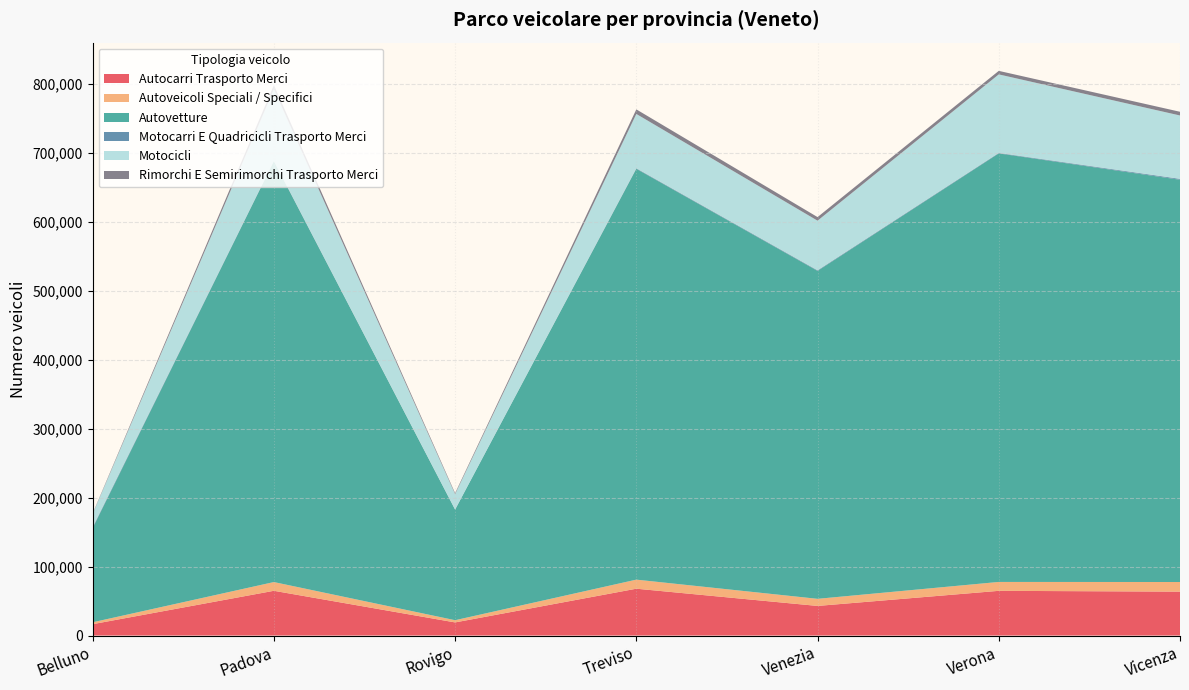

Reading left to right, transcribe all the data shown in this chart.

Autocarri Trasporto Merci: Belluno=16488	Padova=64922	Rovigo=19026	Treviso=67958	Venezia=42955	Verona=64862	Vicenza=63703
Autoveicoli Speciali / Specifici: Belluno=2742	Padova=12665	Rovigo=3217	Treviso=13148	Venezia=10306	Verona=12913	Vicenza=13967
Autovetture: Belluno=136522	Padova=610692	Rovigo=160456	Treviso=596152	Venezia=475869	Verona=621825	Vicenza=583711
Motocarri E Quadricicli Trasporto Merci: Belluno=1437	Padova=660	Rovigo=226	Treviso=789	Venezia=869	Verona=738	Vicenza=1298
Motocicli: Belluno=19116	Padova=103863	Rovigo=22278	Treviso=78800	Venezia=71974	Verona=113919	Vicenza=91937
Rimorchi E Semirimorchi Trasporto Merci: Belluno=804	Padova=5932	Rovigo=1404	Treviso=6639	Venezia=5219	Verona=5111	Vicenza=5383